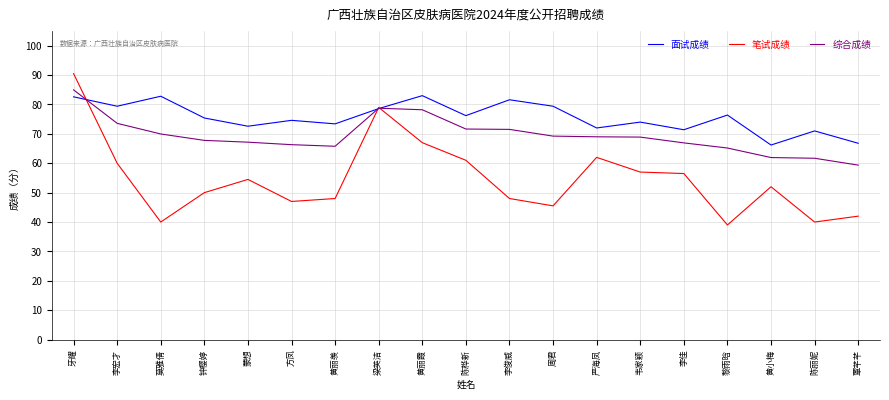

Which series has the widest spread of values?

笔试成绩